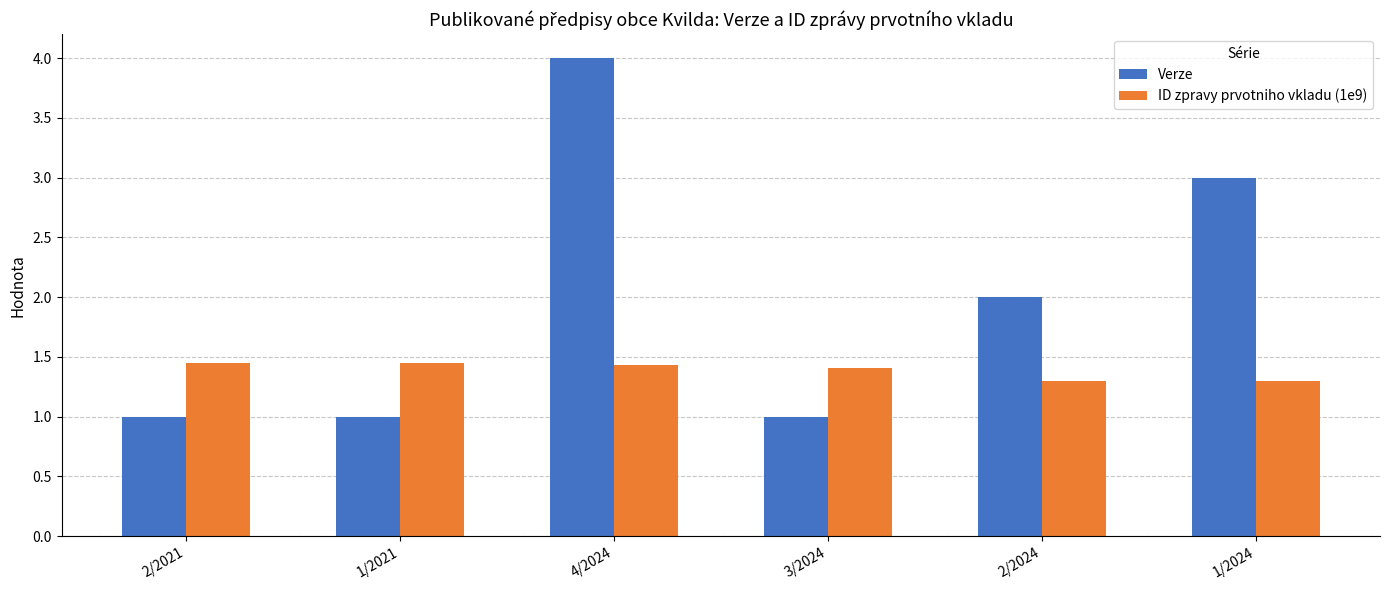

What is the label of the 5th bar from the right?

1/2021